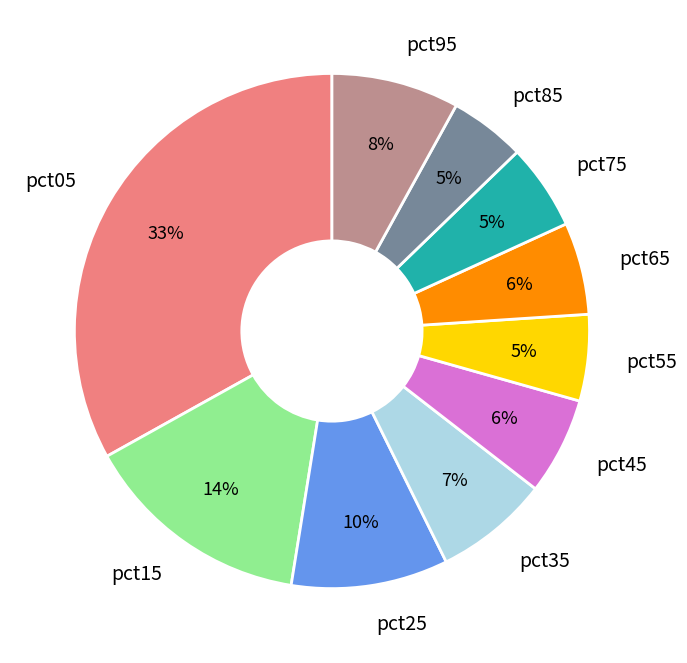

Is there a majority slice in this chart?

No